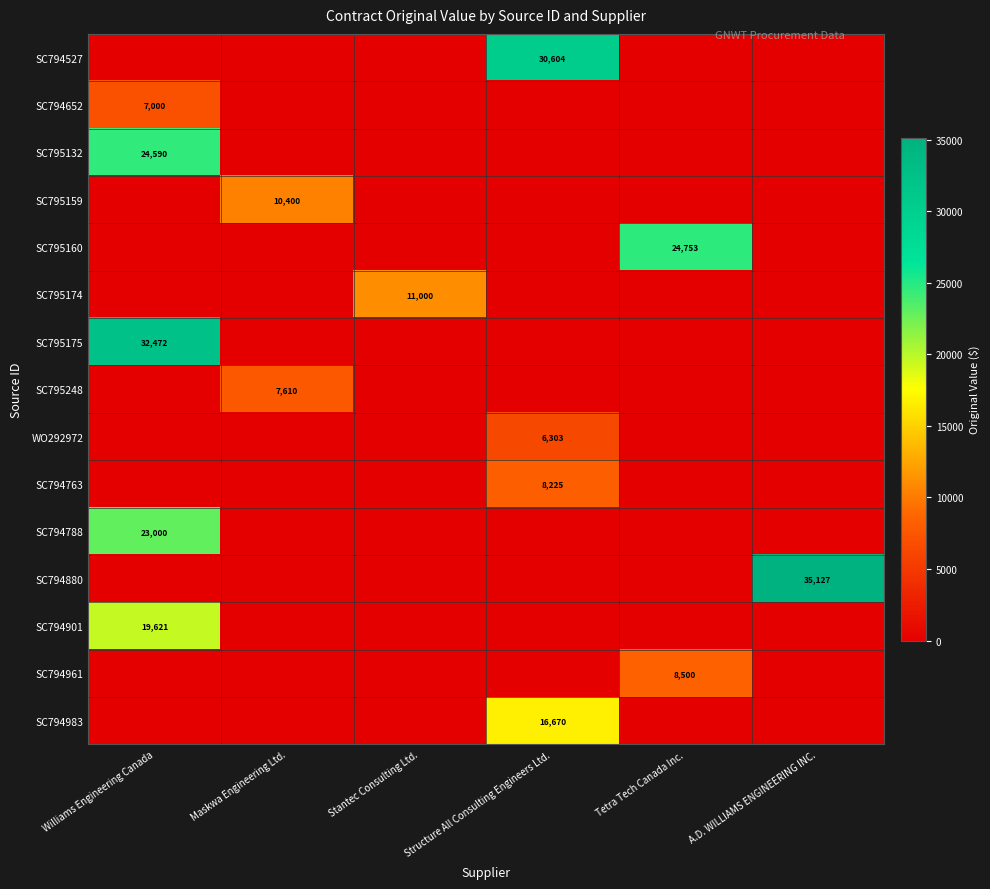

What is the total value across all series at Williams Engineering Canada?

106683.5